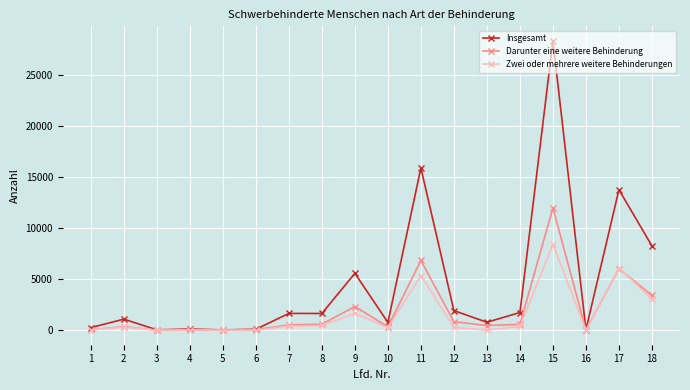

What is the sum of the Darunter eine weitere Behinderung values at 2 and 14?

945